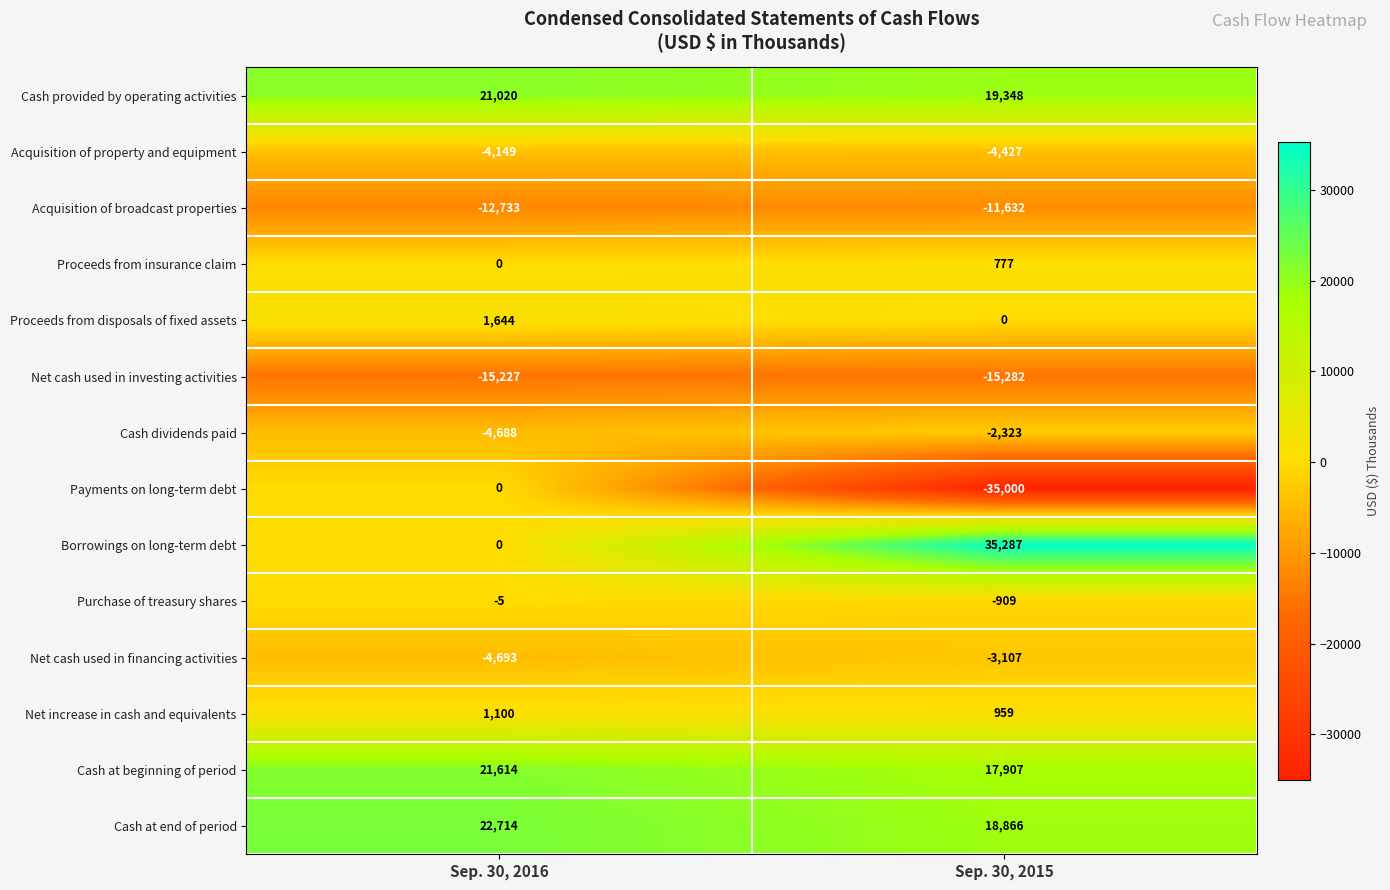

Rank the series by their maximum value, from lowest to highest.

Net cash used in investing activities, Acquisition of broadcast properties, Acquisition of property and equipment, Net cash used in financing activities, Cash dividends paid, Purchase of treasury shares, Payments on long-term debt, Proceeds from insurance claim, Net increase in cash and equivalents, Proceeds from disposals of fixed assets, Cash provided by operating activities, Cash at beginning of period, Cash at end of period, Borrowings on long-term debt